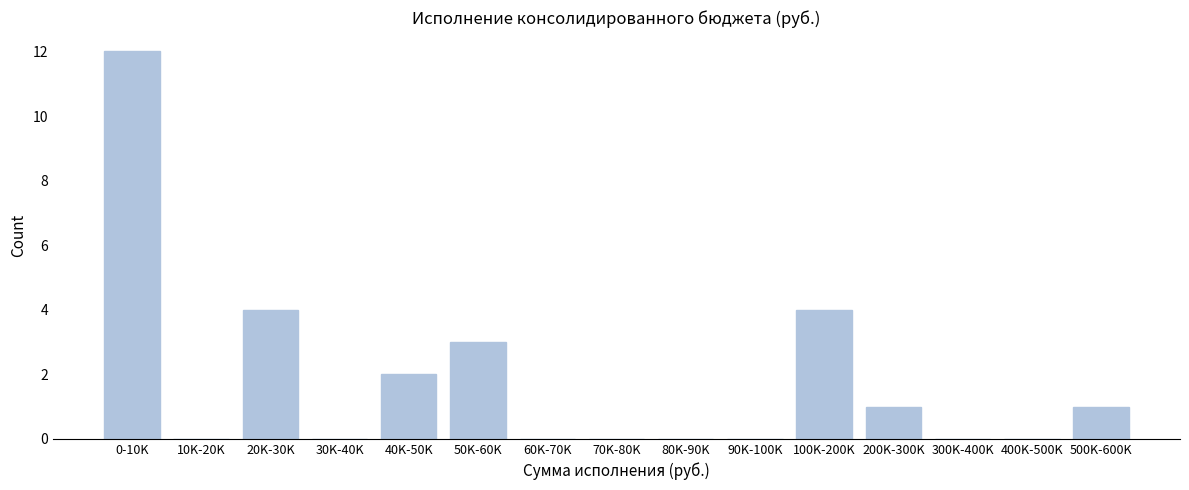

Reading right to left, extract all data points from this chart.

500K-600K=1	400K-500K=0	300K-400K=0	200K-300K=1	100K-200K=4	90K-100K=0	80K-90K=0	70K-80K=0	60K-70K=0	50K-60K=3	40K-50K=2	30K-40K=0	20K-30K=4	10K-20K=0	0-10K=12